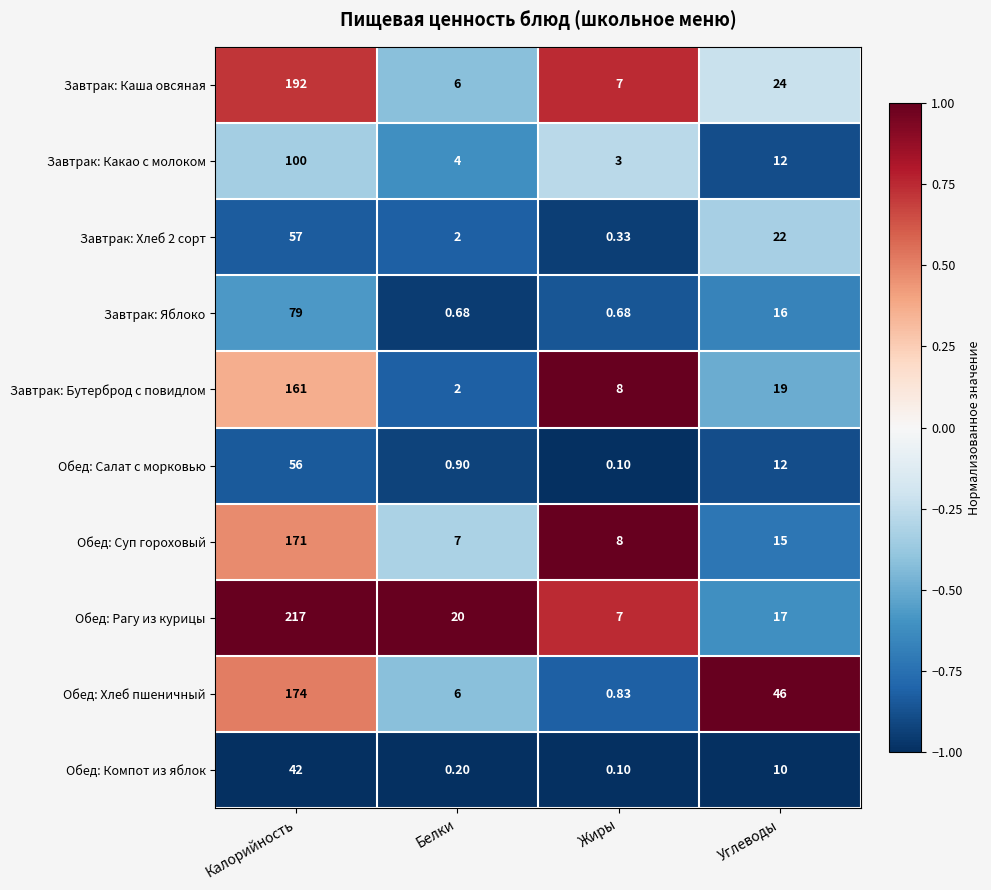

Which category has the lowest value across all series?

Жиры